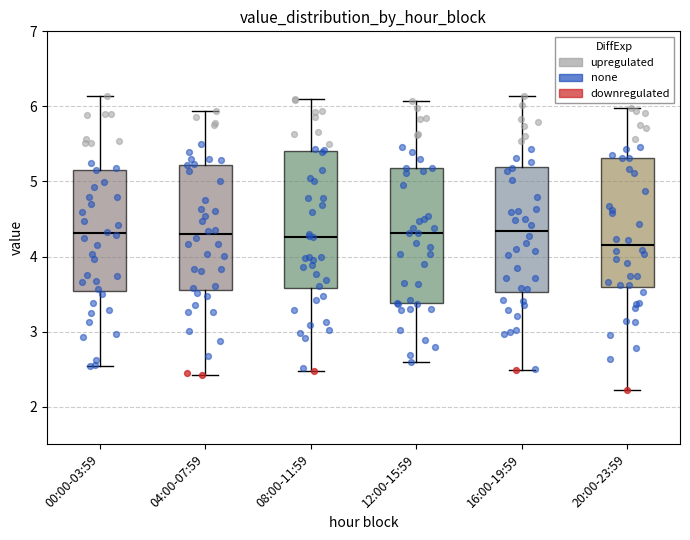

Reading left to right, transcribe this box plot: for each box, give where its median line is, the range the box spans, and where its two whiskers end, as read against the y-axis. The values are not printed on the chart, so give them approximately, as read against the axis.

00:00-03:59: median 4.3, box 3.5 to 5.2, whiskers 2.5 to 6.1
04:00-07:59: median 4.3, box 3.6 to 5.2, whiskers 2.4 to 5.9
08:00-11:59: median 4.3, box 3.6 to 5.4, whiskers 2.5 to 6.1
12:00-15:59: median 4.3, box 3.4 to 5.2, whiskers 2.6 to 6.1
16:00-19:59: median 4.3, box 3.5 to 5.2, whiskers 2.5 to 6.1
20:00-23:59: median 4.2, box 3.6 to 5.3, whiskers 2.2 to 6.0